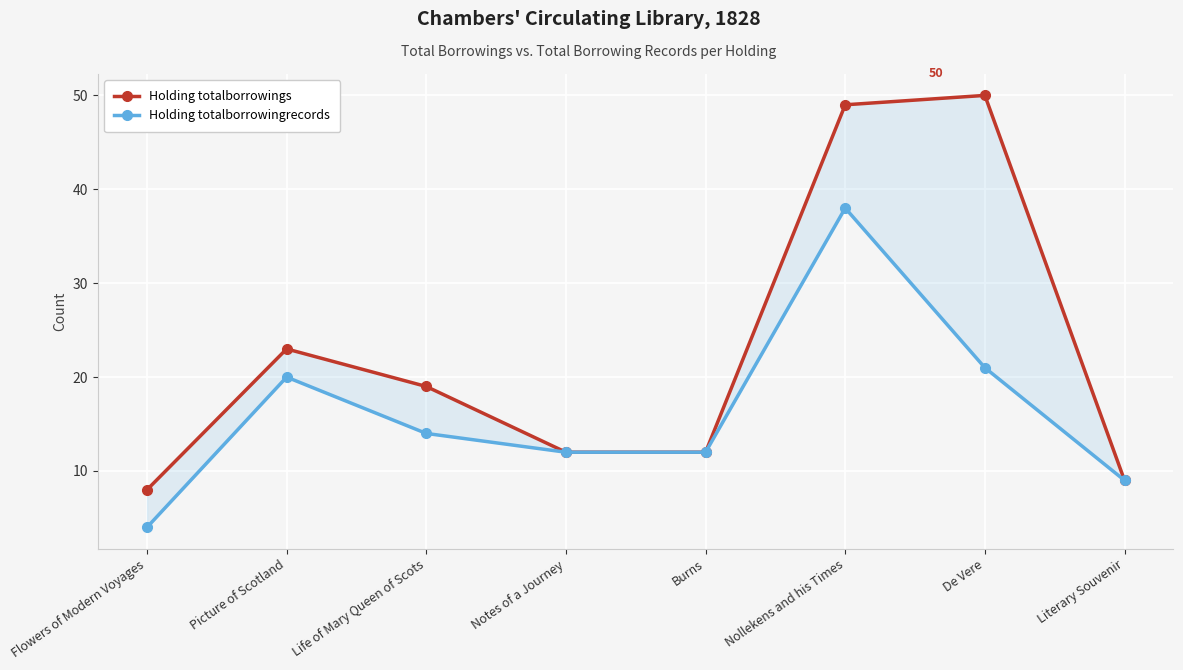

What is the difference between the second highest and second lowest values in the Holding totalborrowings series?

40